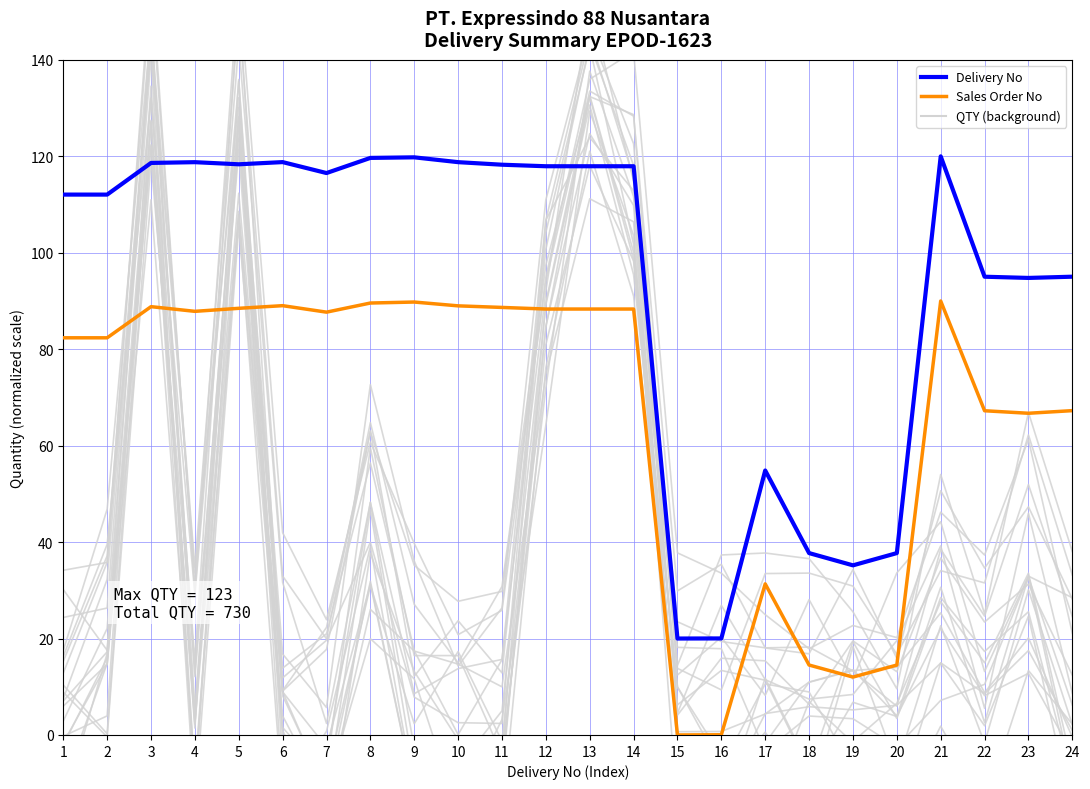

What is the difference between the maximum and minimum values in the Delivery No series?

100.0